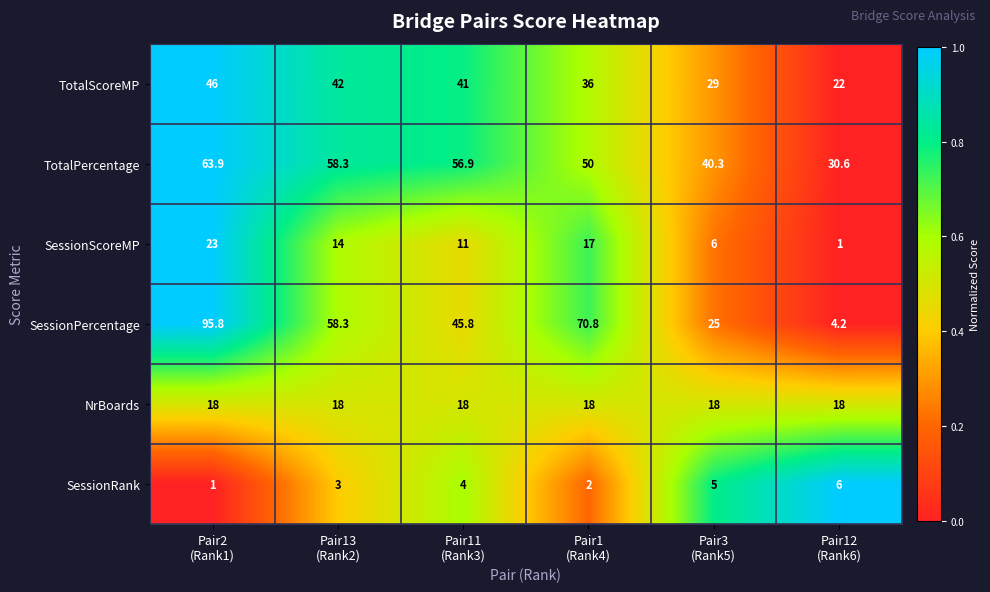

What is the minimum value for NrBoards?

18.0